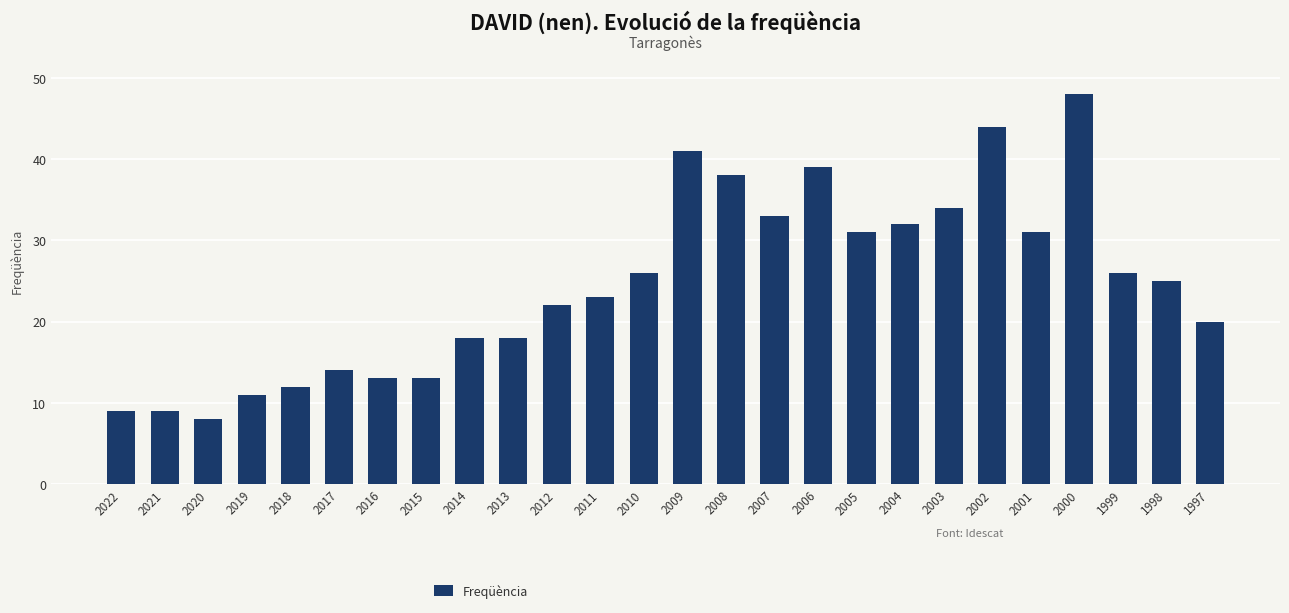

What is the value of the 15th bar from the left?

38